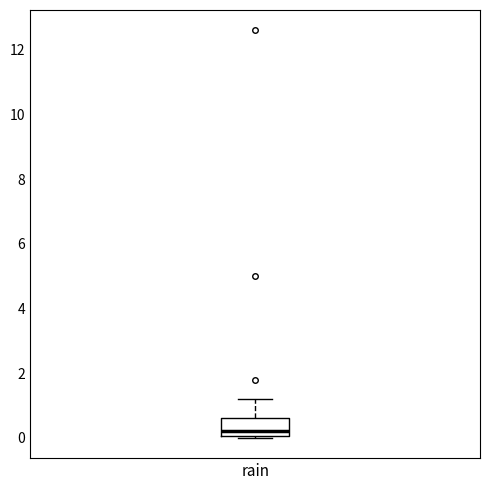

Where does the upper whisker of the box for rain end on the y-axis? The values are not printed on the chart, so give them approximately, as read against the axis.

1.2